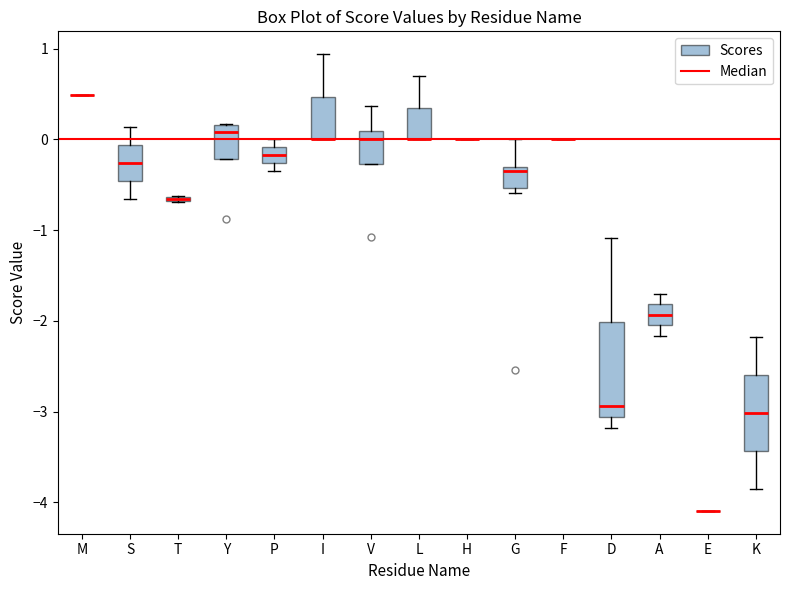

Where is the lower edge of the box for T on the y-axis? The values are not printed on the chart, so give them approximately, as read against the axis.

-0.7